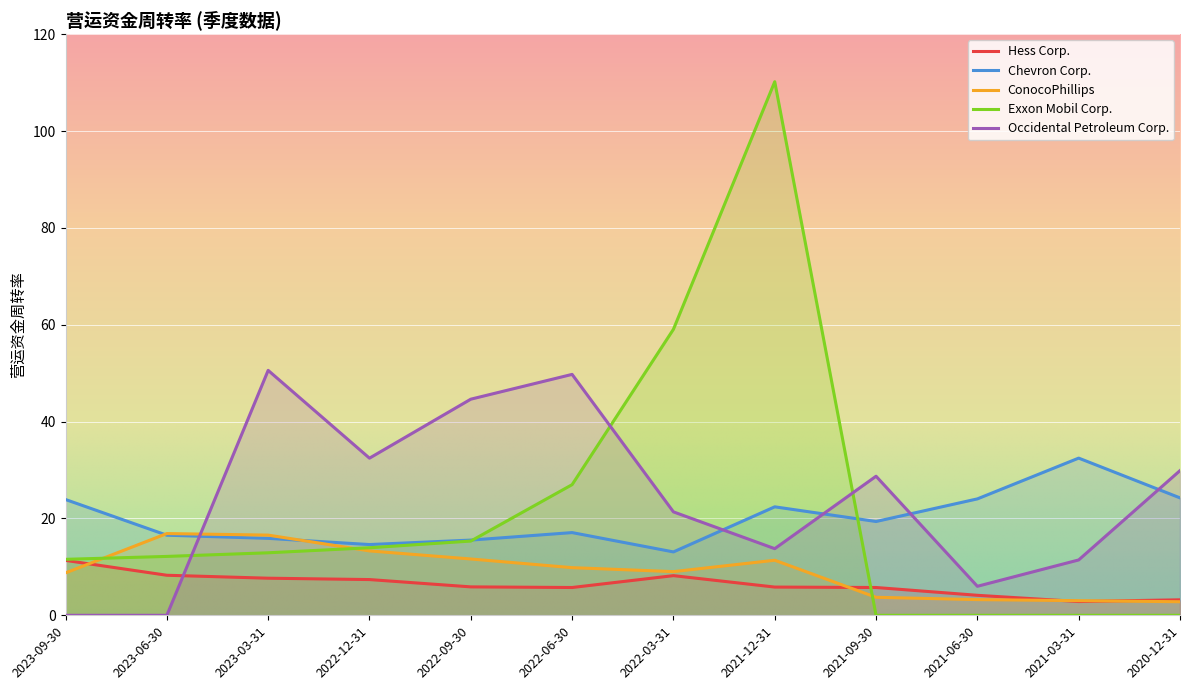

List the labels in order of ConocoPhillips value, largest first.

2023-06-30, 2023-03-31, 2022-12-31, 2022-09-30, 2021-12-31, 2022-06-30, 2022-03-31, 2023-09-30, 2021-09-30, 2021-06-30, 2021-03-31, 2020-12-31